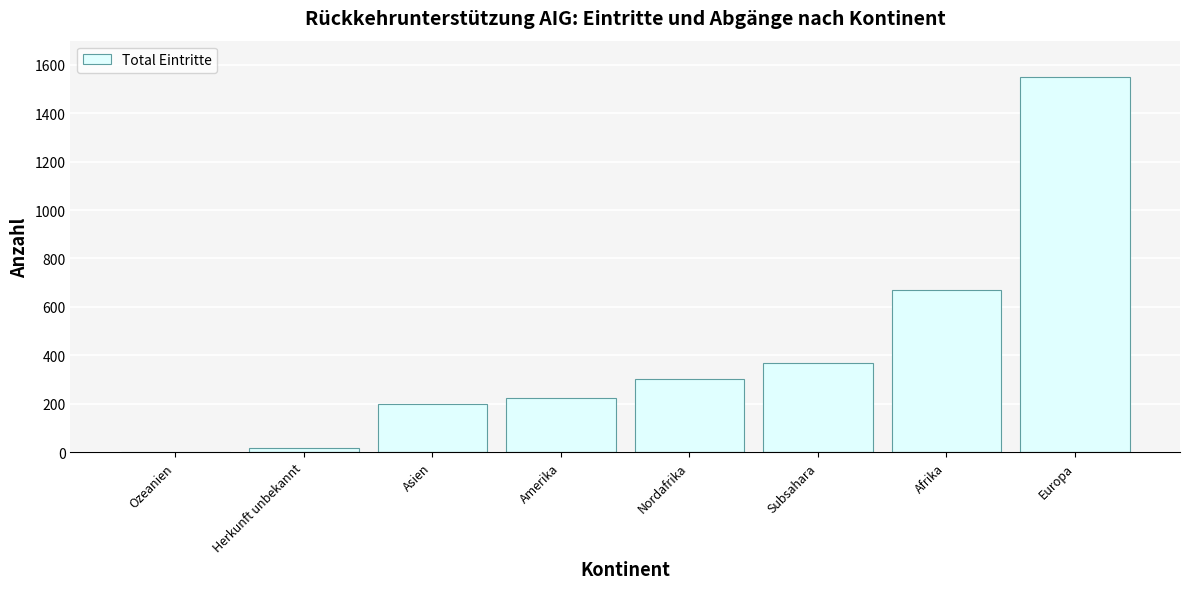

Which category has the highest value across all series?

Europa